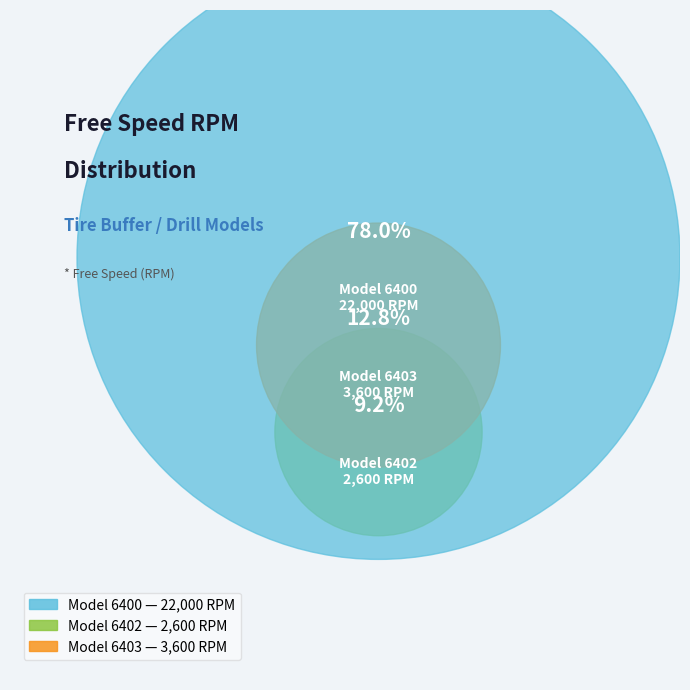

Which slice is the smallest?

6402